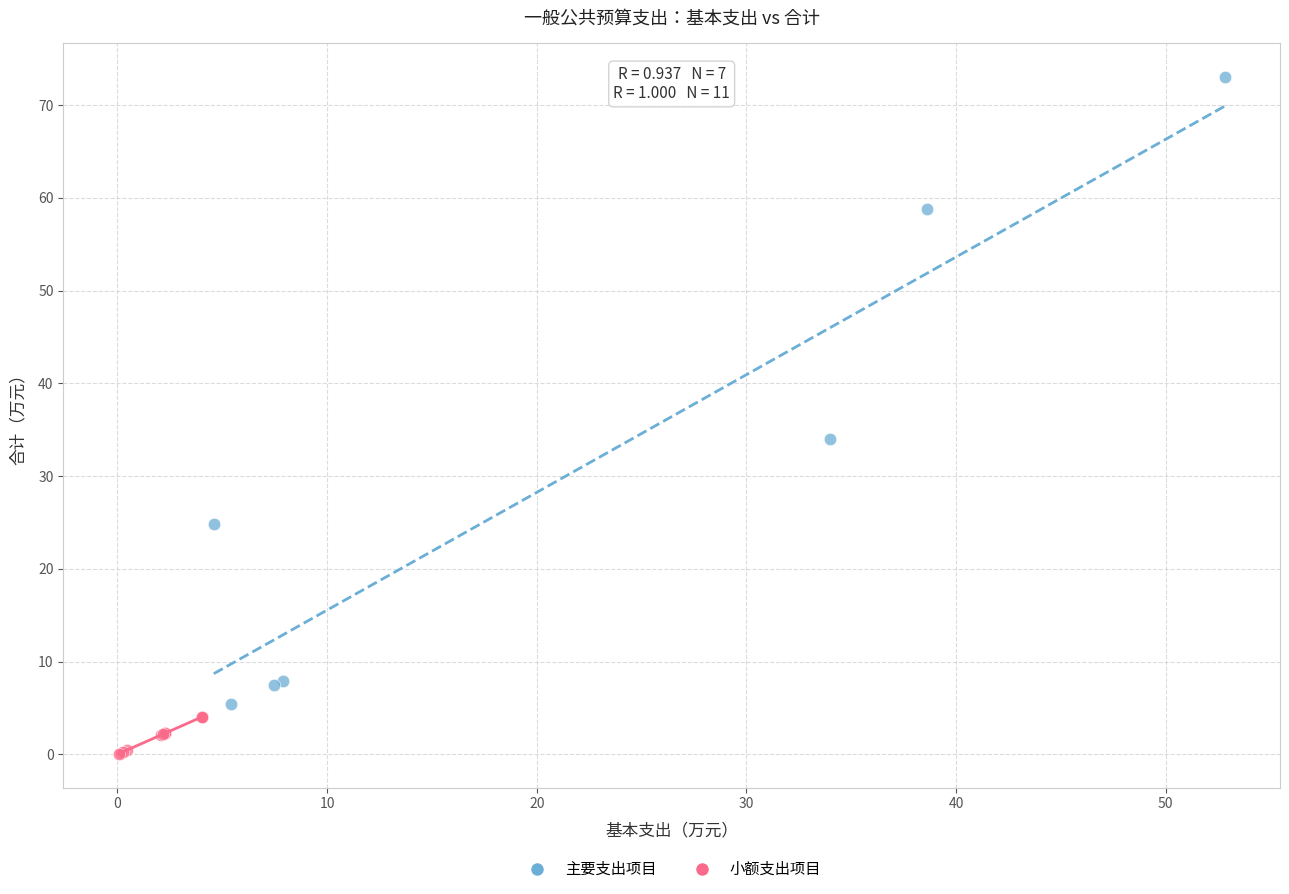

Which series contains the highest Y value?

主要支出项目